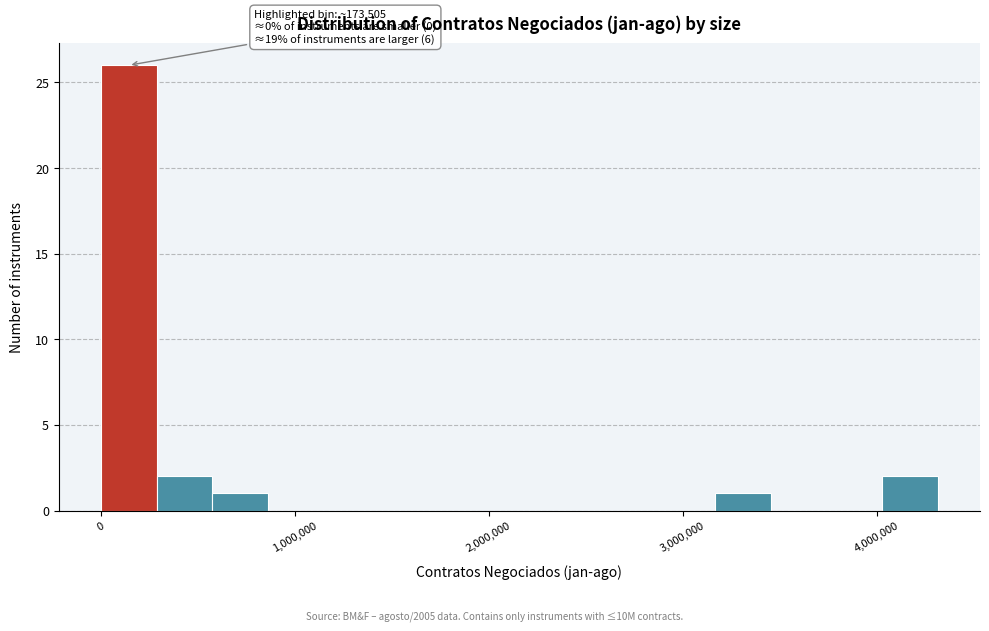

Around what value on the x-axis is the tallest bar? Give the approximate position of its centre, as read against the axis.

100000